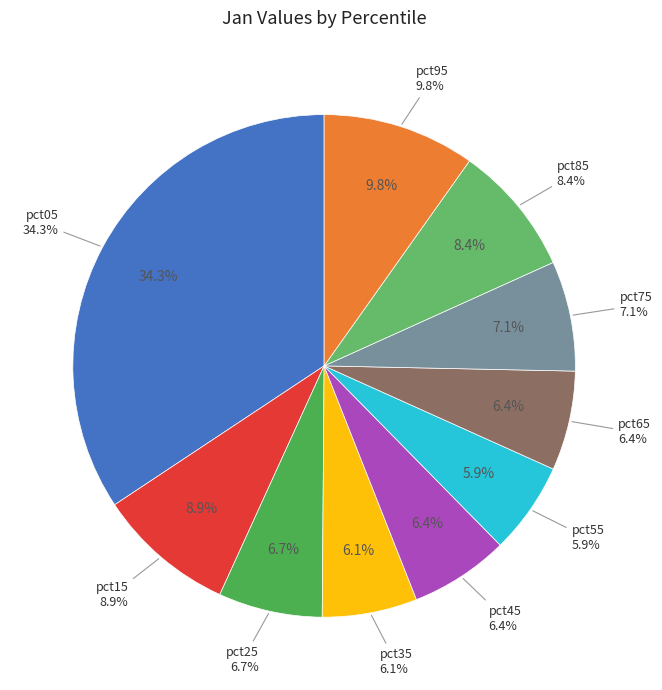

What is the total percentage of pct05 and pct35?

40.4%